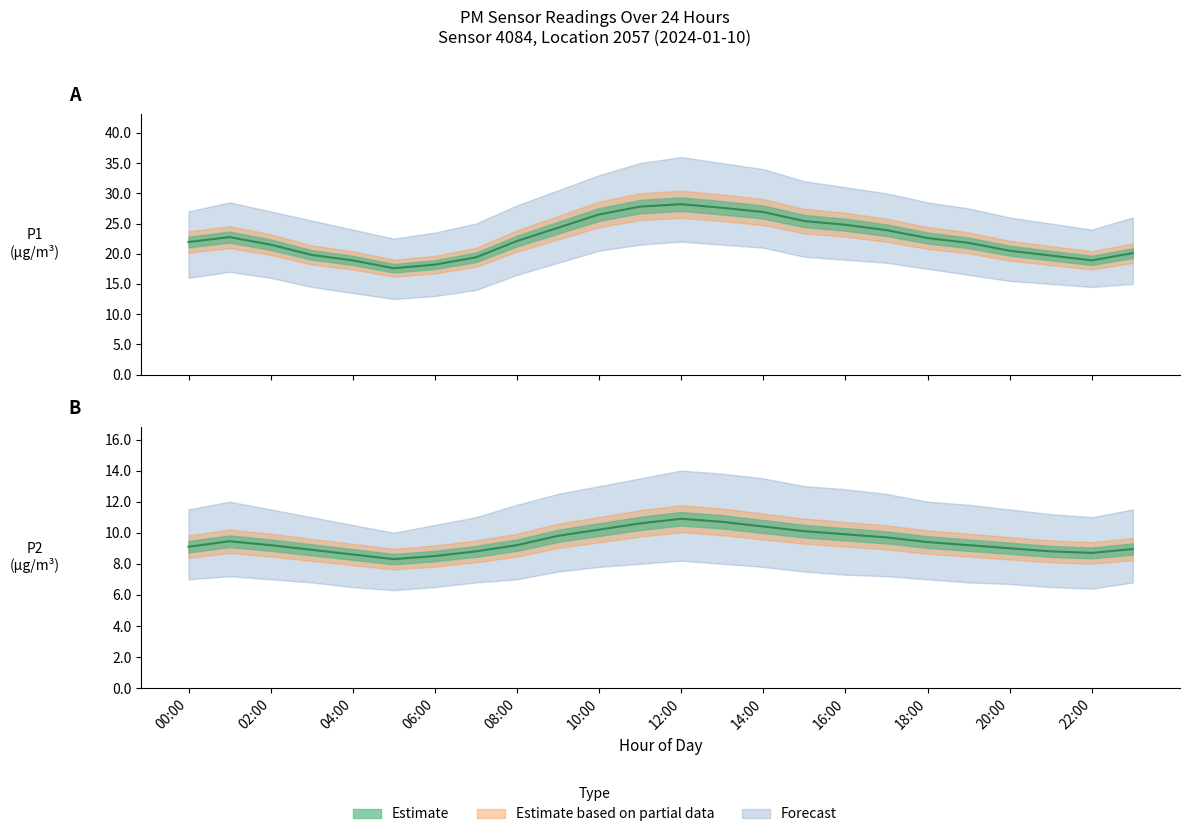

Is it true that P1 equals 21.9 at 00:00?

True